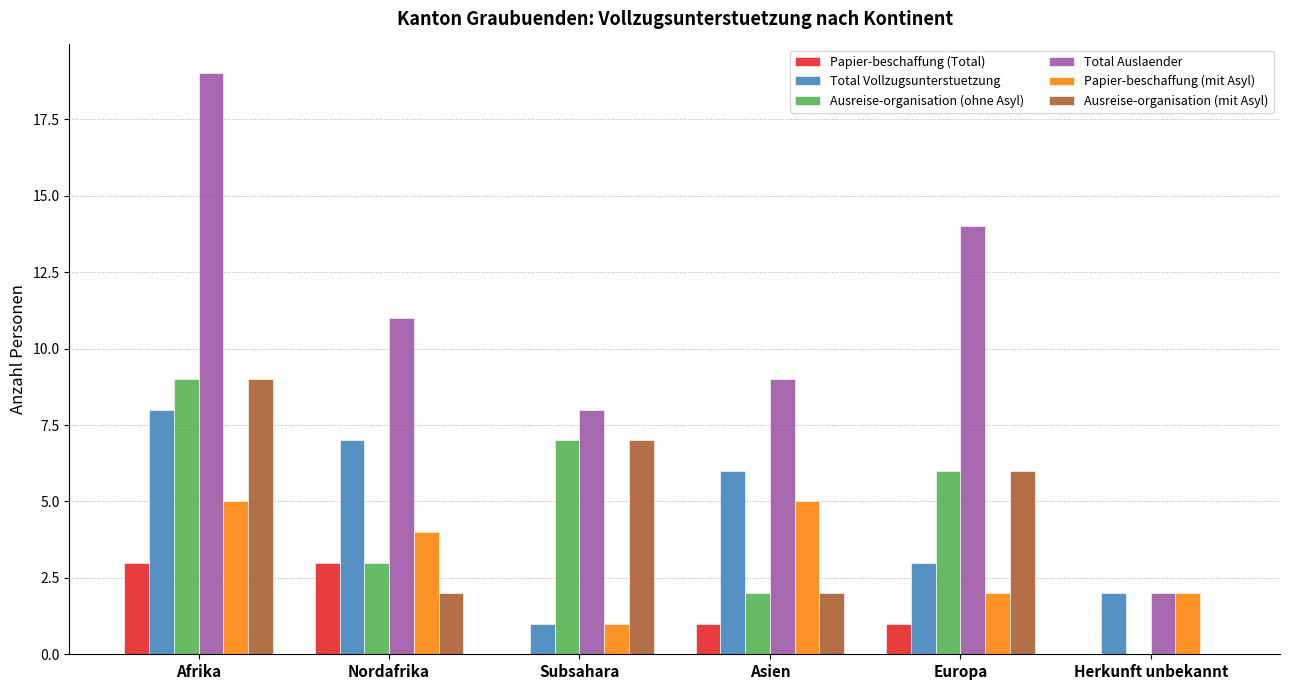

What is the total value across all series at Herkunft unbekannt?

6